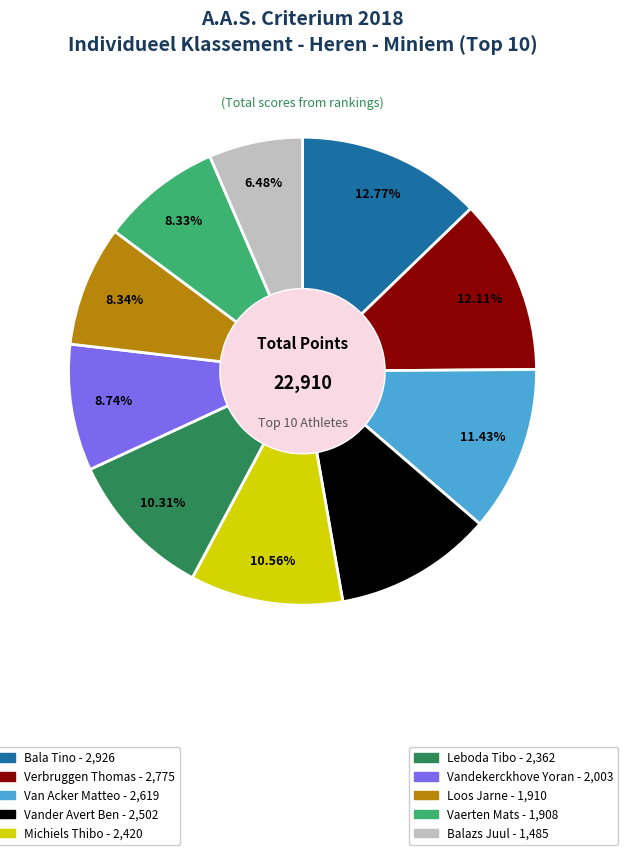

Is there any slice that represents more than half of the pie?

No